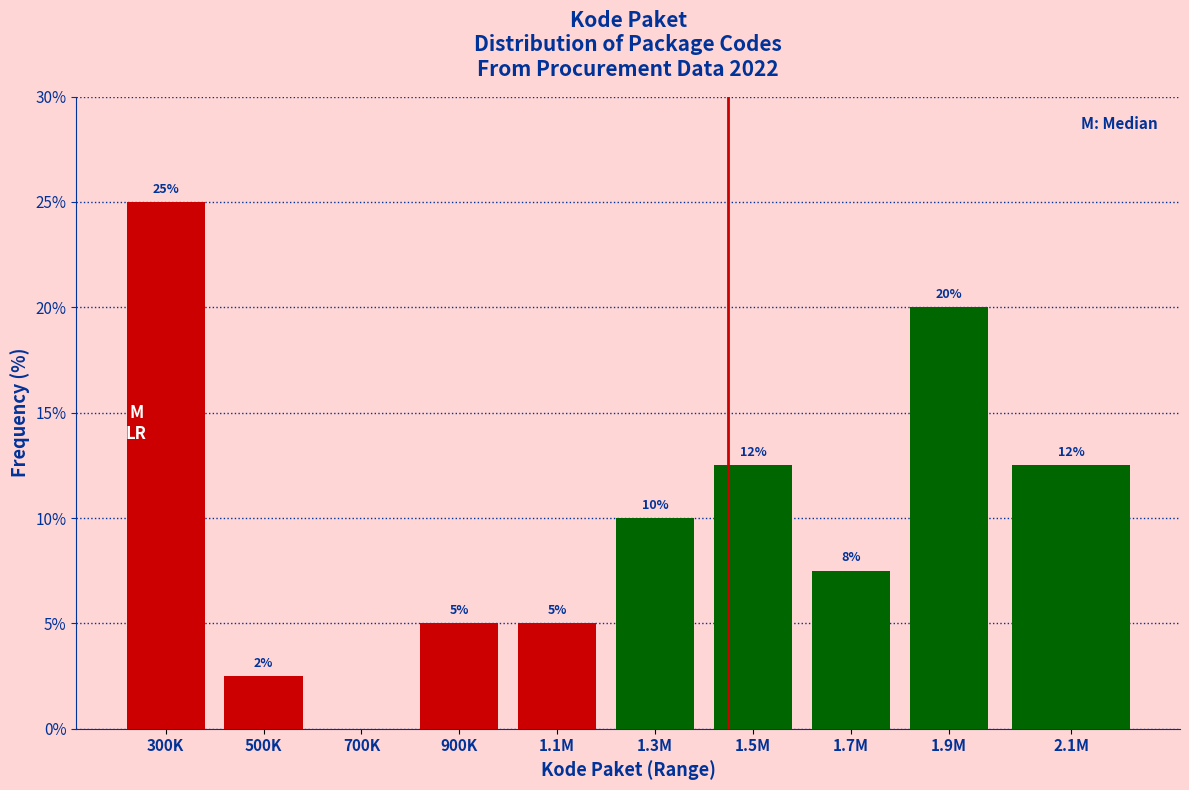

Which has a higher value, 1.3M or 300K?

300K